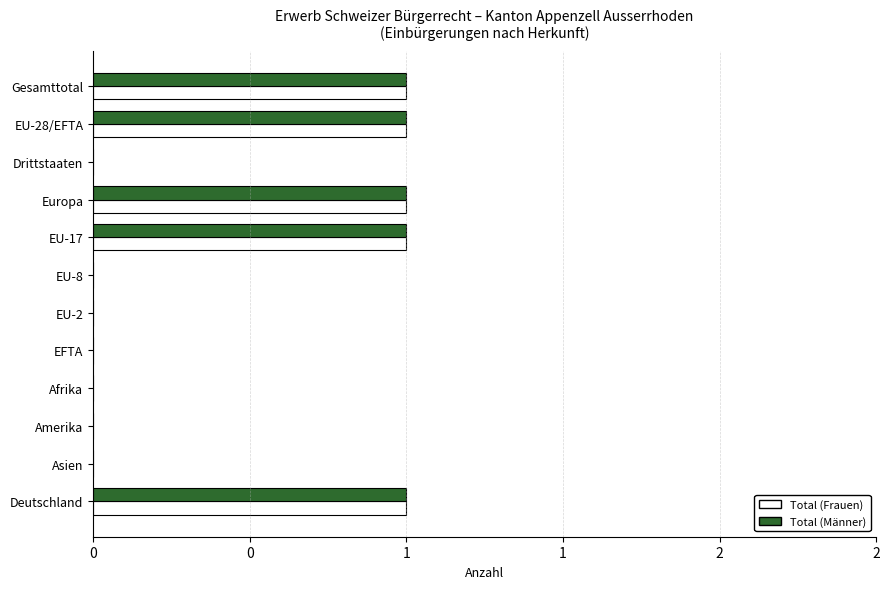

At how many categories does at least one series exceed 0?

5